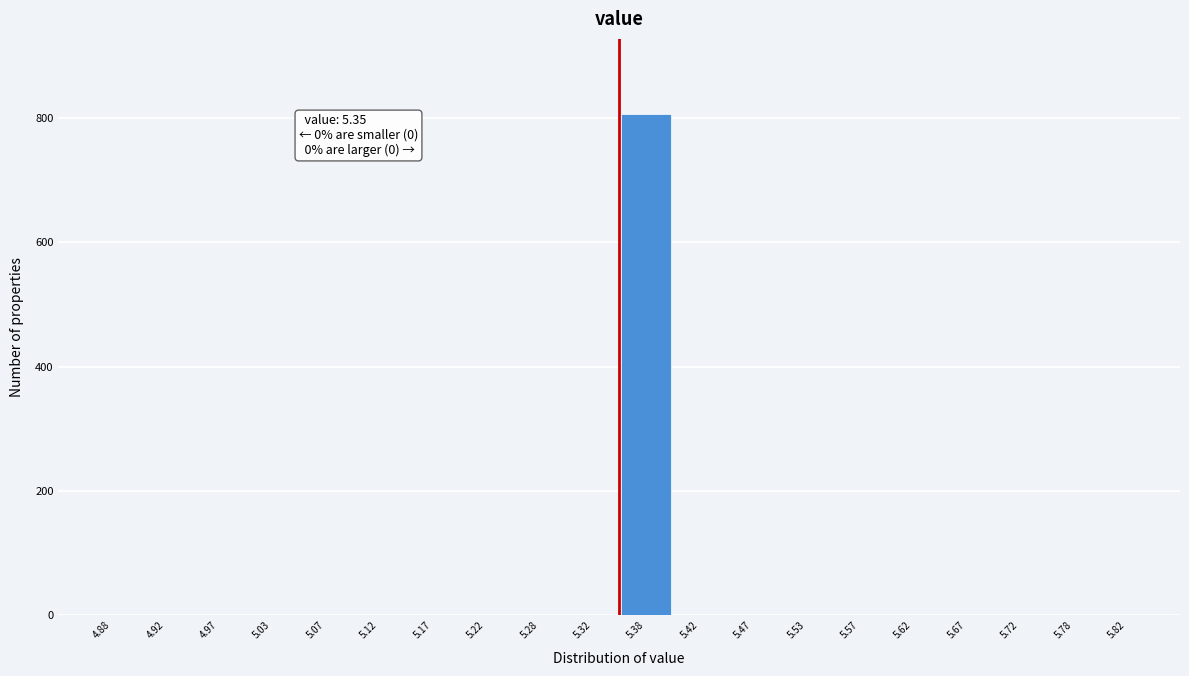

Which range on the x-axis has the tallest bar?

5.35 to 5.40